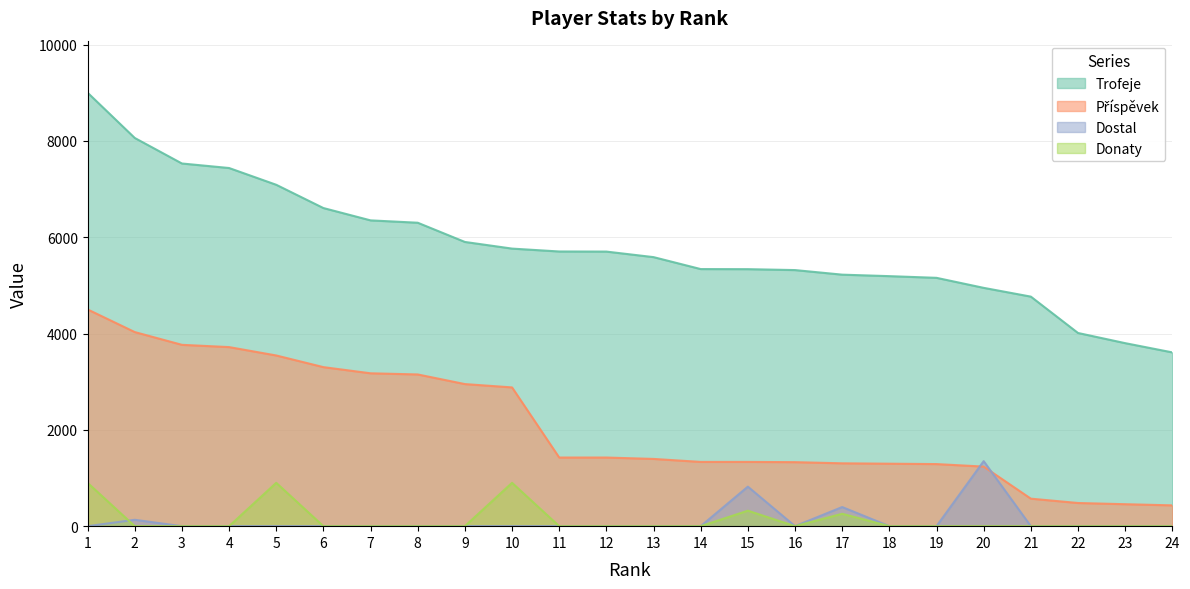

True or false: Příspěvek and Dostal intersect in this chart.

True